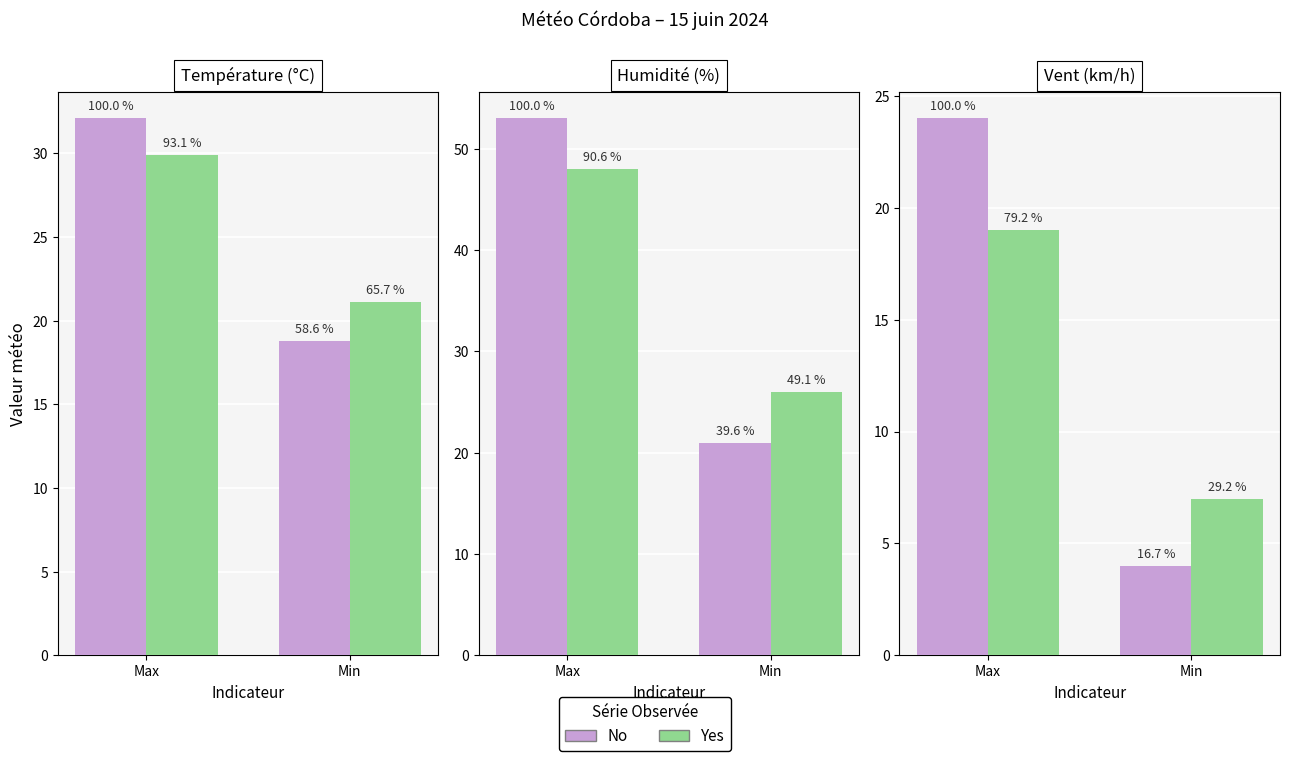

What is the value of the Yes bar at the 2nd from the left?

7